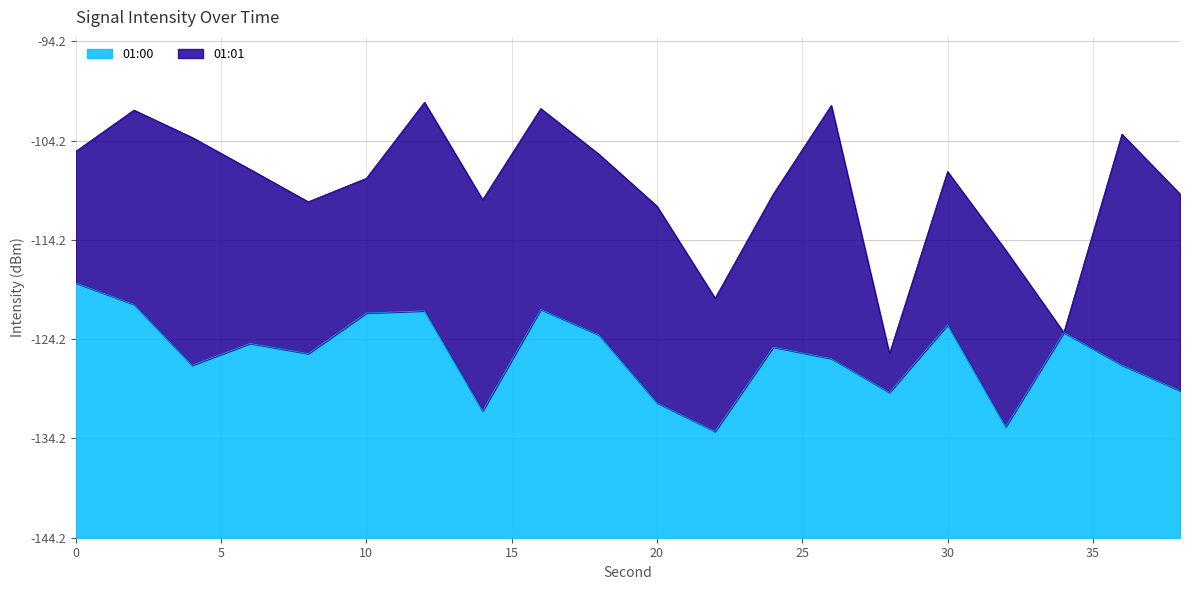

True or false: the data has more than 2 interior local peaks.

True